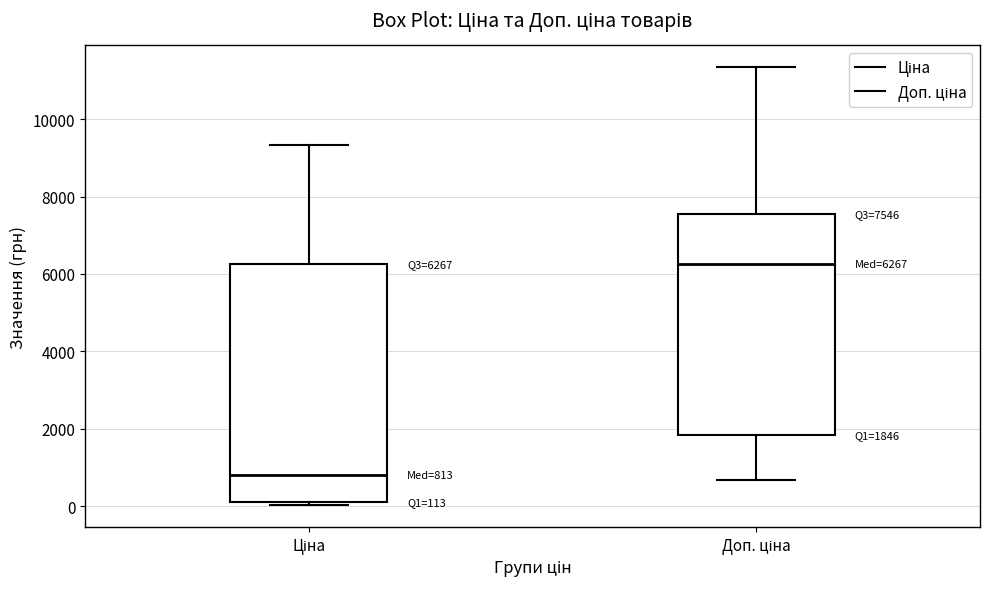

Which box has the lowest median line?

Ціна